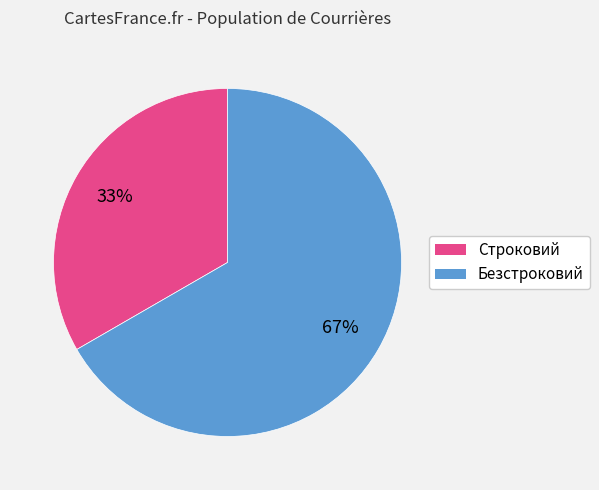

Rank the categories by value from highest to lowest.

Безстроковий, Строковий